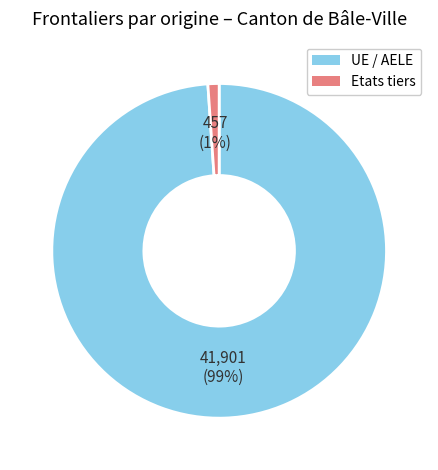

What is the majority slice?

UE / AELE